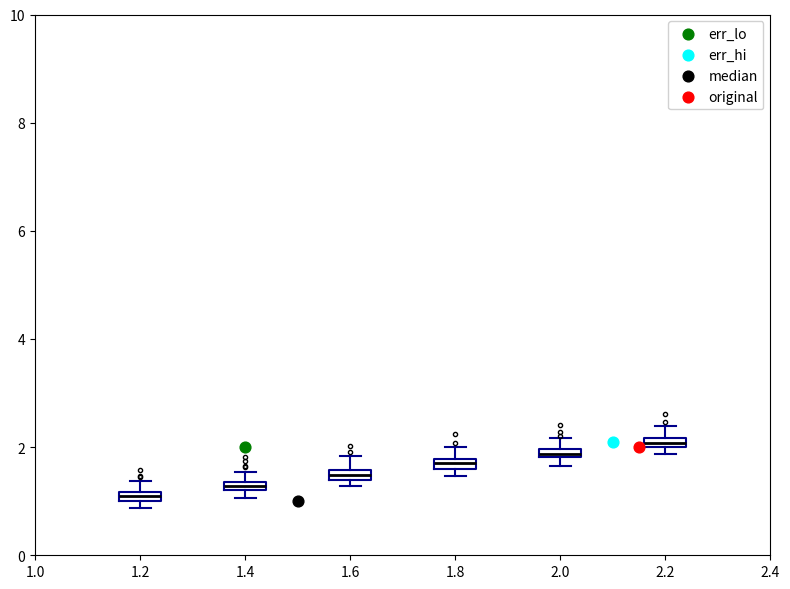

Where is the lower edge of the box at x = 1.4 on the y-axis? The values are not printed on the chart, so give them approximately, as read against the axis.

1.2